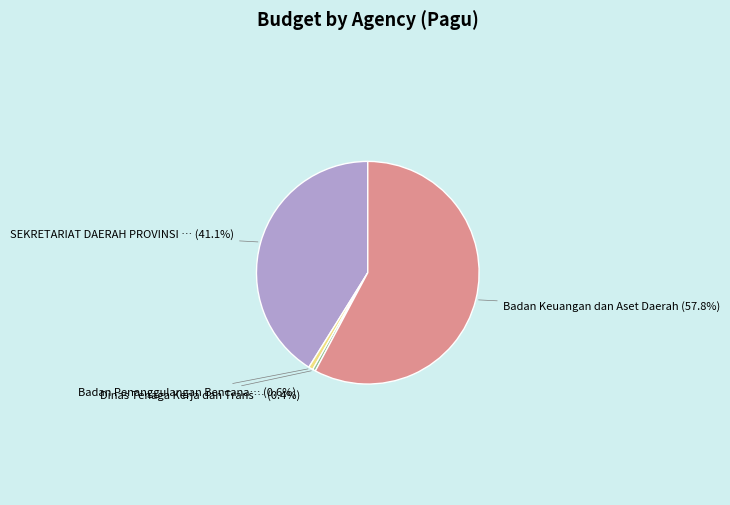

Is there any slice that represents more than half of the pie?

Yes